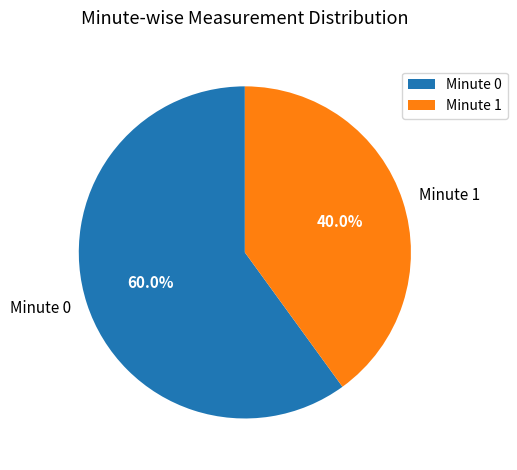

Which has a higher value, Minute 0 or Minute 1?

Minute 0